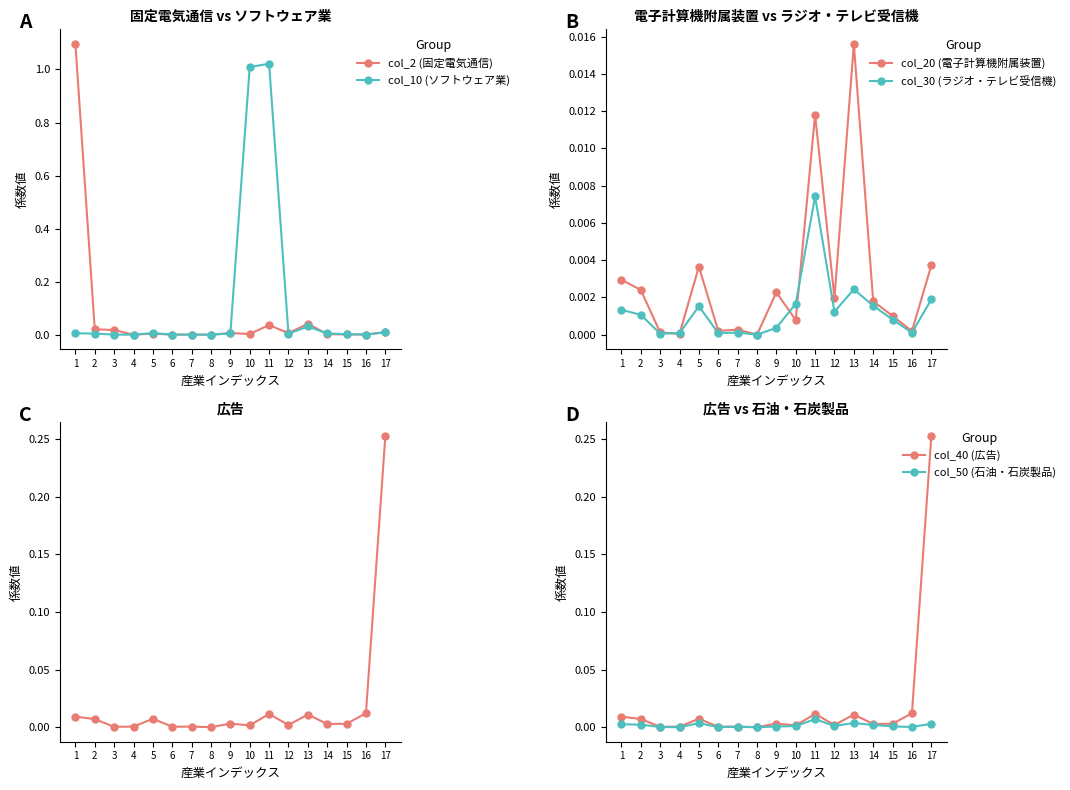

Does the chart have visible grid lines?

No